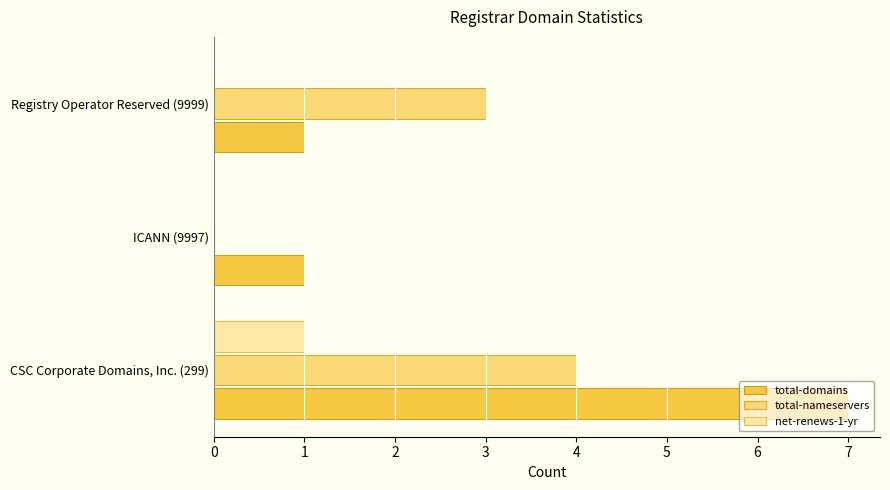

What is the sum of all total-domains values?

9